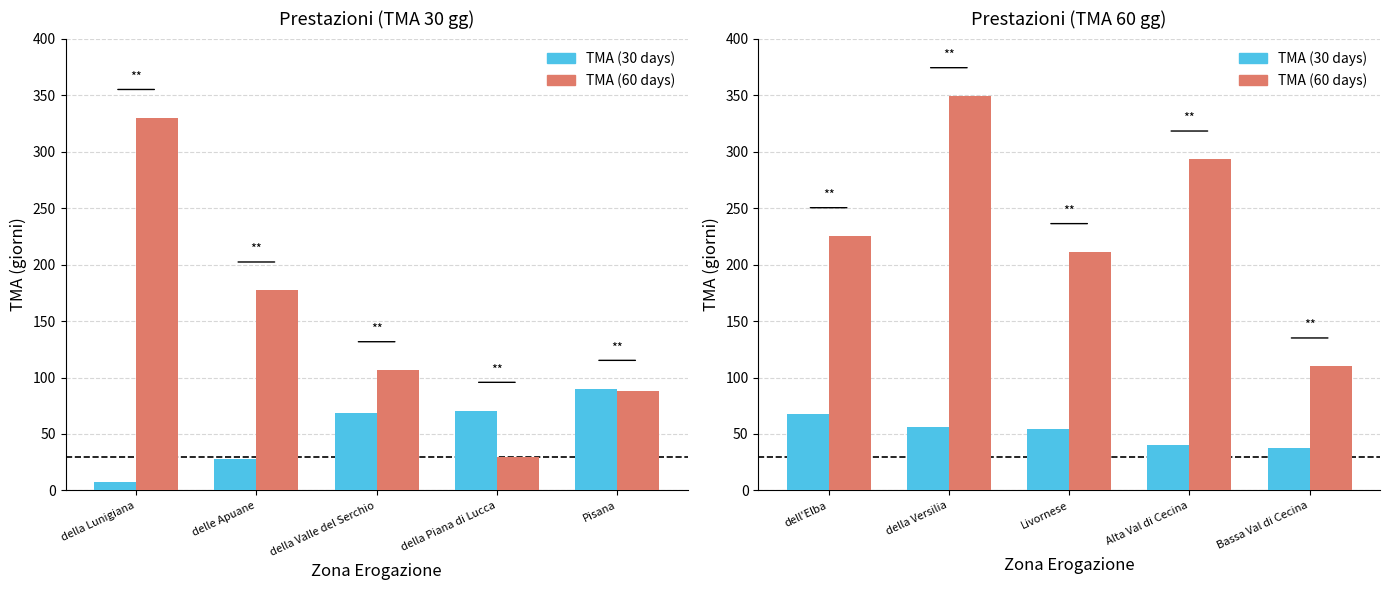

Rank the series by their maximum value, from lowest to highest.

TMA (30 days), TMA (60 days)